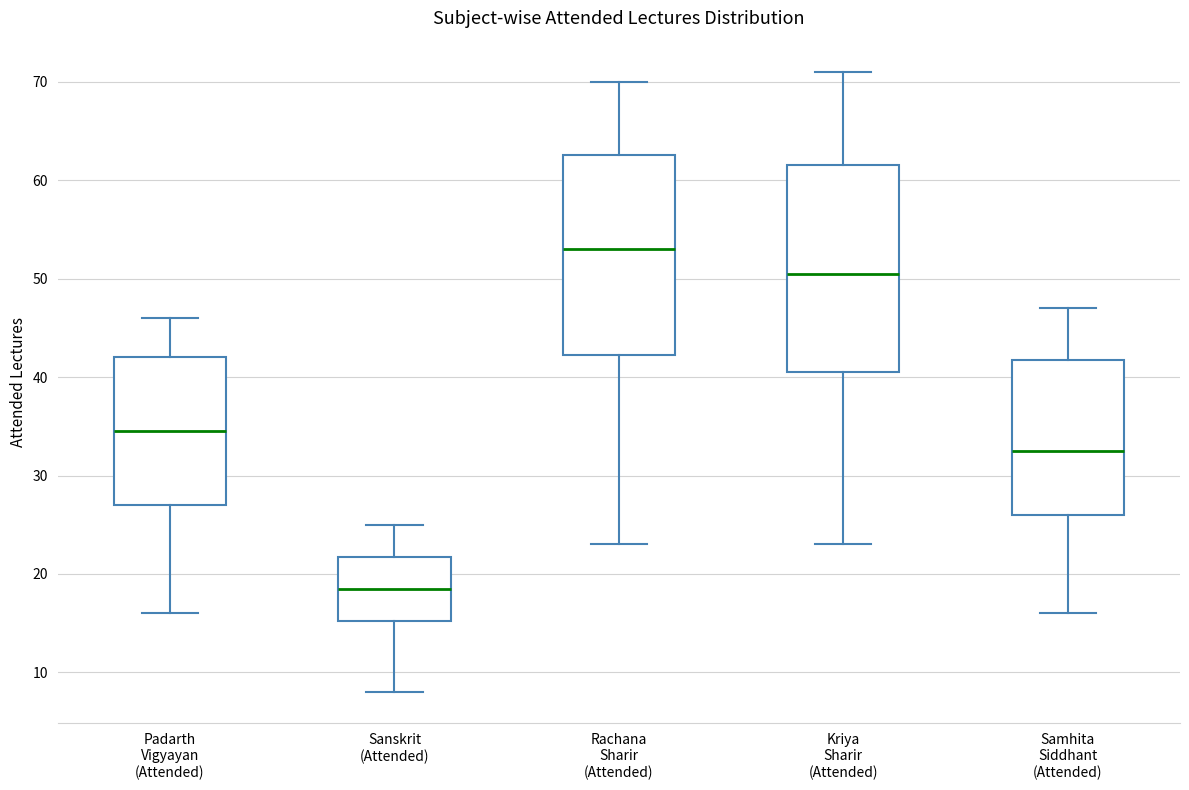

Reading left to right, transcribe this box plot: for each box, give where its median line is, the range the box spans, and where its two whiskers end, as read against the y-axis. The values are not printed on the chart, so give them approximately, as read against the axis.

Padarth Vigyayan (Attended): median 35, box 27 to 42, whiskers 16 to 46
Sanskrit (Attended): median 19, box 15 to 22, whiskers 8 to 25
Rachana Sharir (Attended): median 53, box 42 to 63, whiskers 23 to 70
Kriya Sharir (Attended): median 51, box 41 to 62, whiskers 23 to 71
Samhita Siddhant (Attended): median 33, box 26 to 42, whiskers 16 to 47